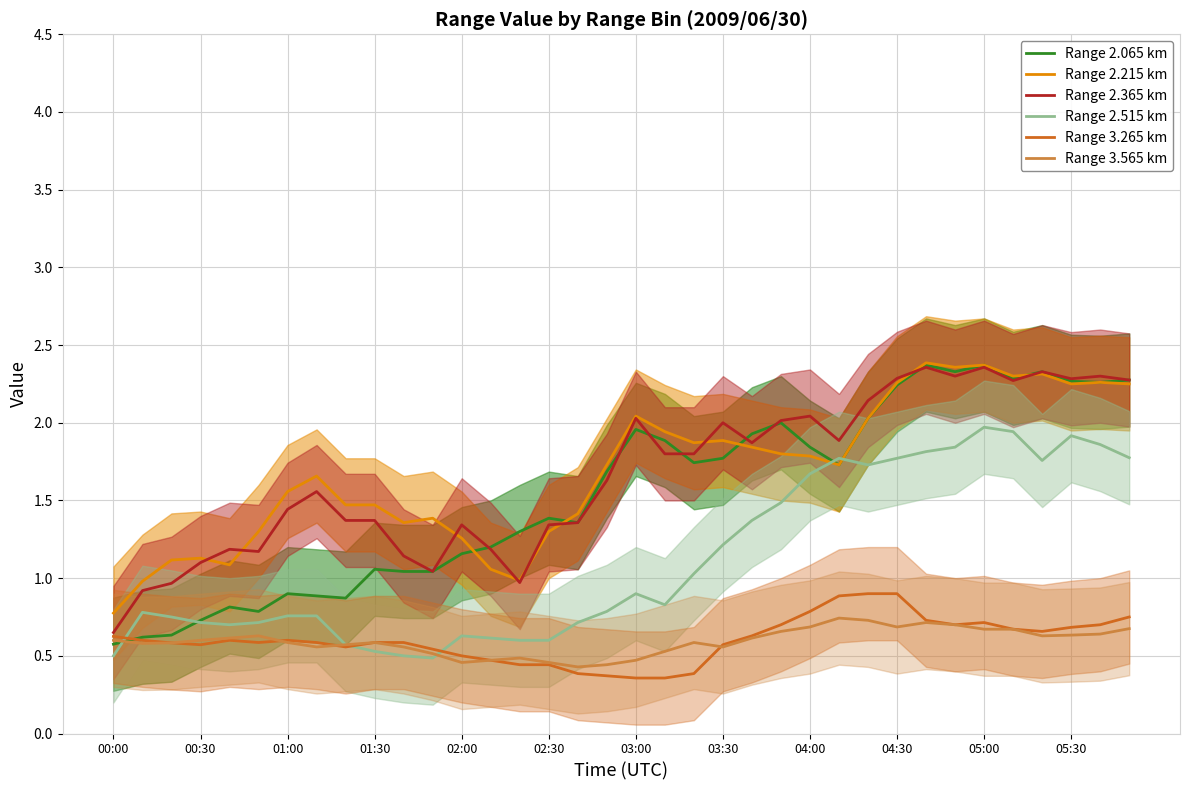

Is it true that Range 2.215 km equals 0.8 at 05:30?

False